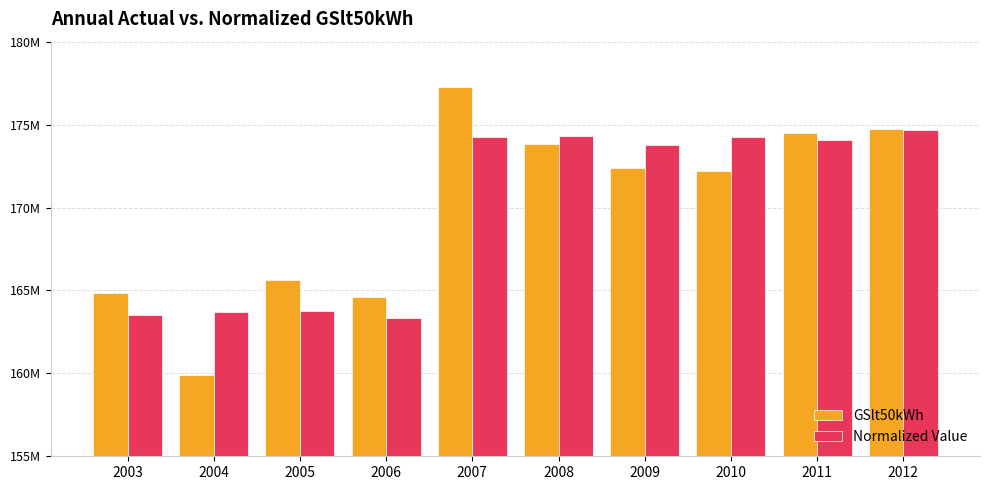

What are all the series names shown in the legend?

GSlt50kWh, Normalized Value